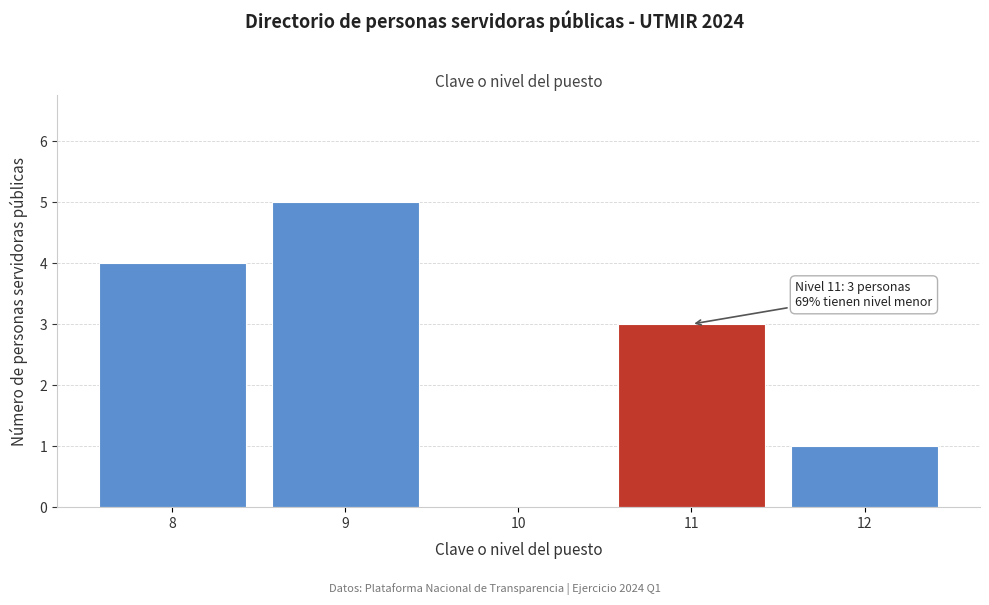

Reading left to right, extract all data points from this chart.

8=4	9=5	10=0	11=3	12=1